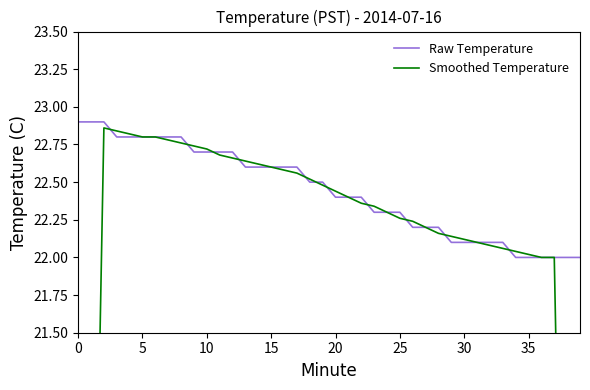

How many categories are shown in the chart?

40